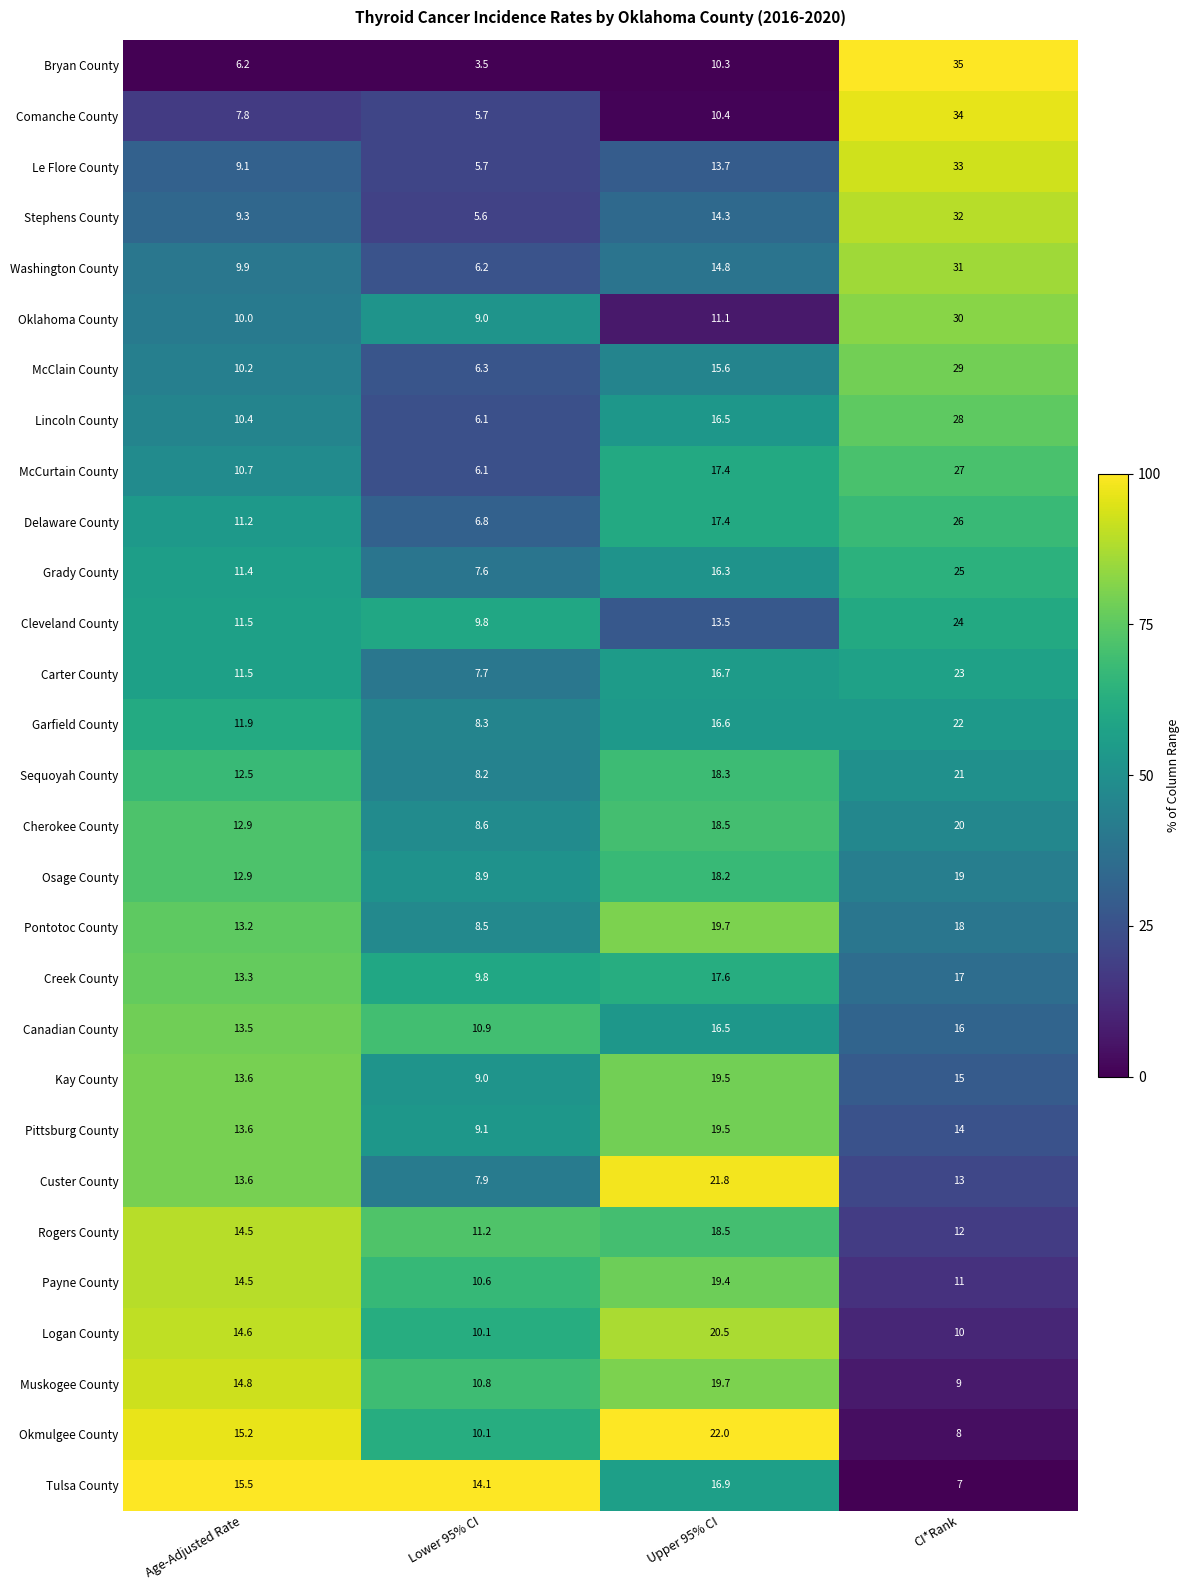

Which series changed the most between Age-Adjusted Rate and CI*Rank?

Bryan County